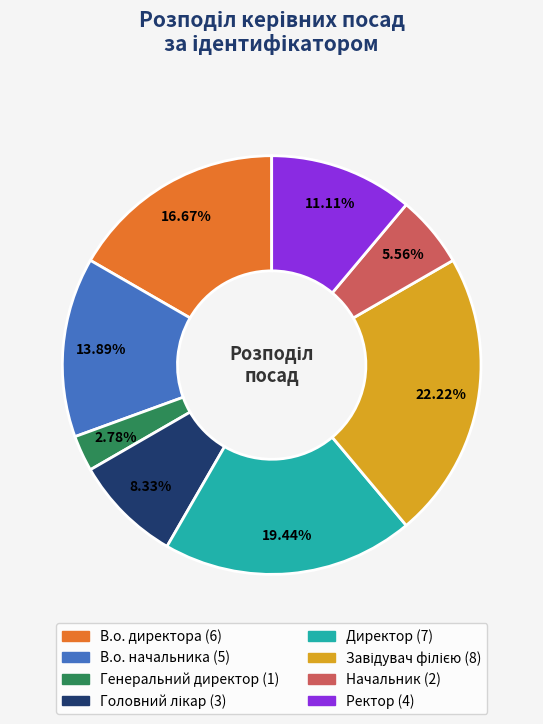

Does any single category account for the majority?

No